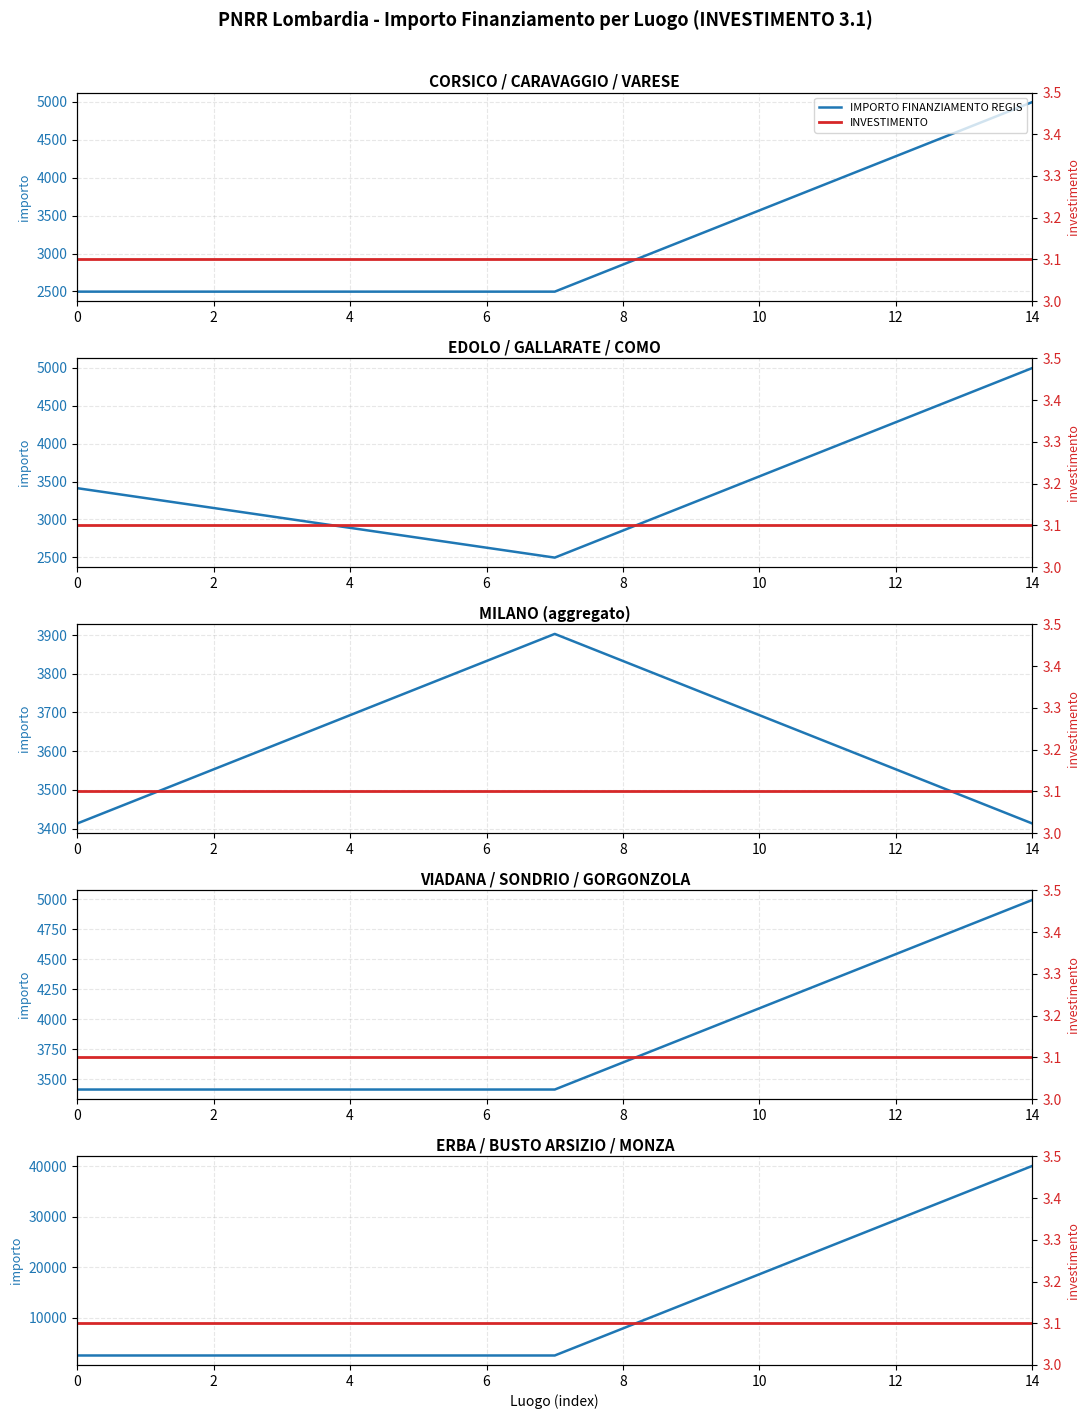

Is it true that INVESTIMENTO equals 1.0 at 15?

False